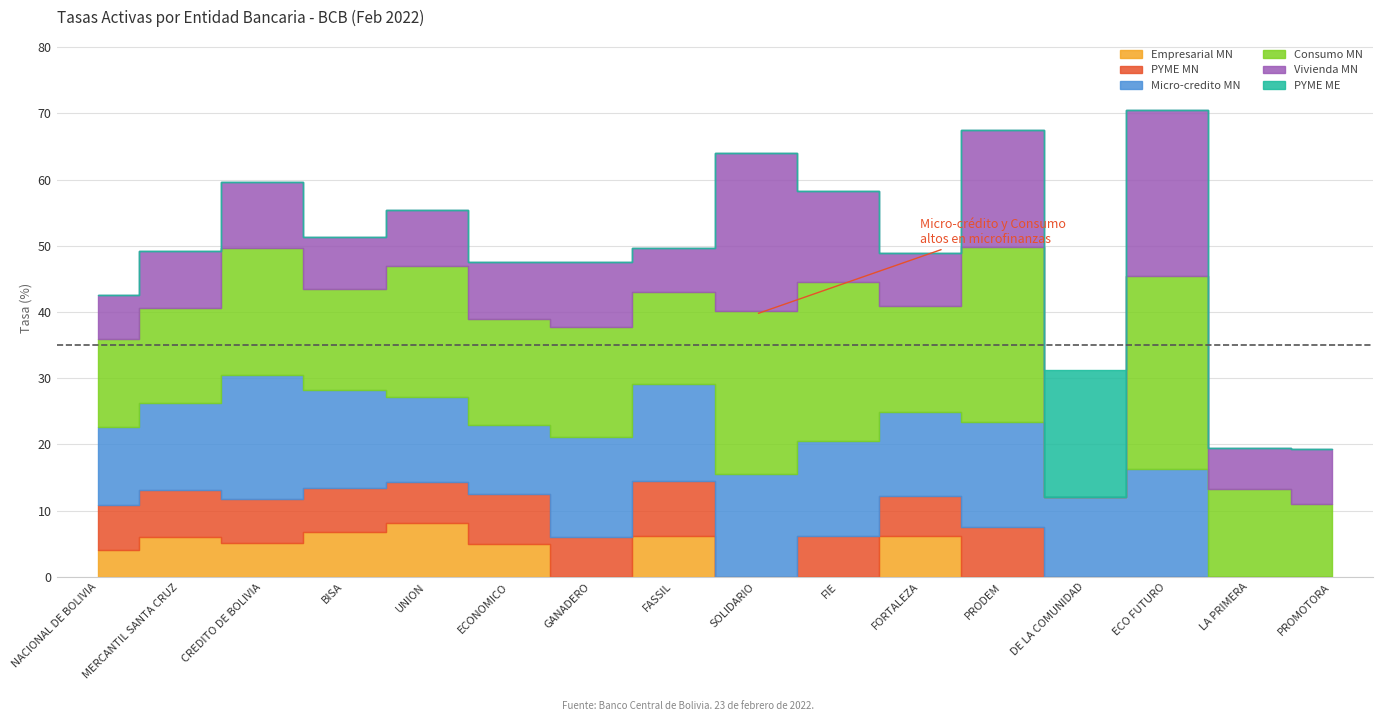

Reading left to right, what are all the values shown in this chart?

Empresarial MN: 4.1	6.0	5.1	6.8	8.1	5.0	0.0	6.2	0.0	0.0	6.1	0.0	0.0	0.0	0.0	0.0
PYME MN: 6.8	7.1	6.6	6.7	6.2	7.5	6.1	8.3	0.0	6.1	6.1	7.5	0.0	0.0	0.0	0.0
Micro-credito MN: 11.8	13.1	18.8	14.8	12.8	10.6	15.0	14.6	15.6	14.4	12.6	16.0	12.0	16.3	0.0	0.0
Consumo MN: 13.2	14.3	19.1	15.1	19.9	16.0	16.7	14.0	24.7	24.0	16.0	26.4	0.0	29.2	13.2	11.1
Vivienda MN: 6.6	8.7	9.9	7.8	8.4	8.5	9.8	6.6	23.7	13.8	7.9	17.7	0.0	25.0	6.2	8.3
PYME ME: 0.0	0.0	0.0	0.0	0.0	0.0	0.0	0.0	0.0	0.0	0.0	0.0	19.3	0.0	0.0	0.0